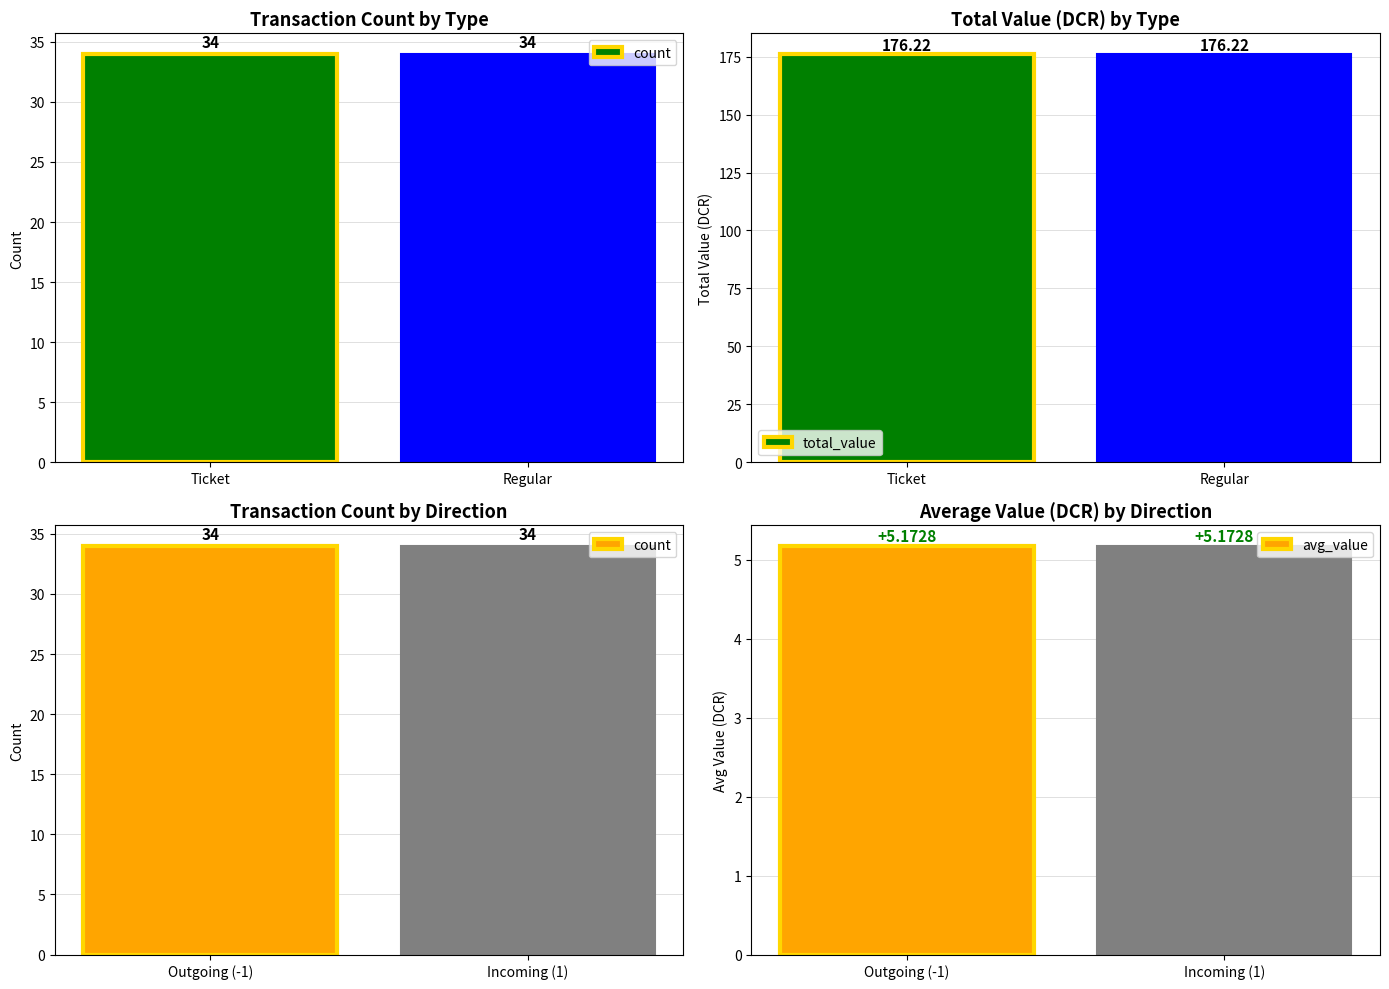

Reading left to right, what are all the values shown in this chart?

count: 34.0	34.0
total_value: 176.2	176.2
avg_value: 5.2	5.2